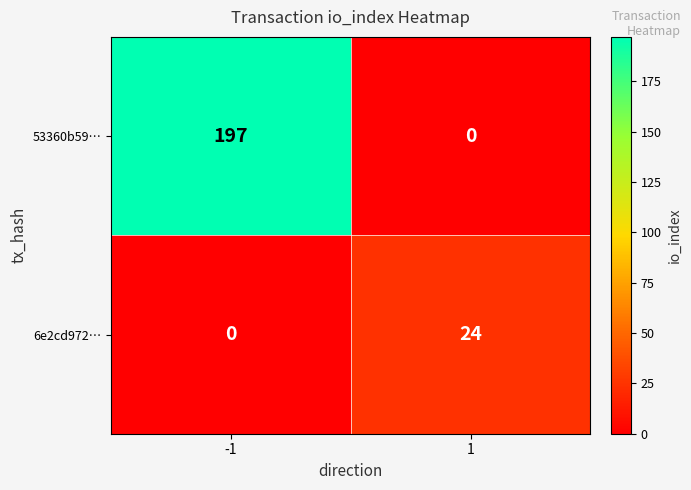

Which series changed the most between -1 and 1?

53360b59…